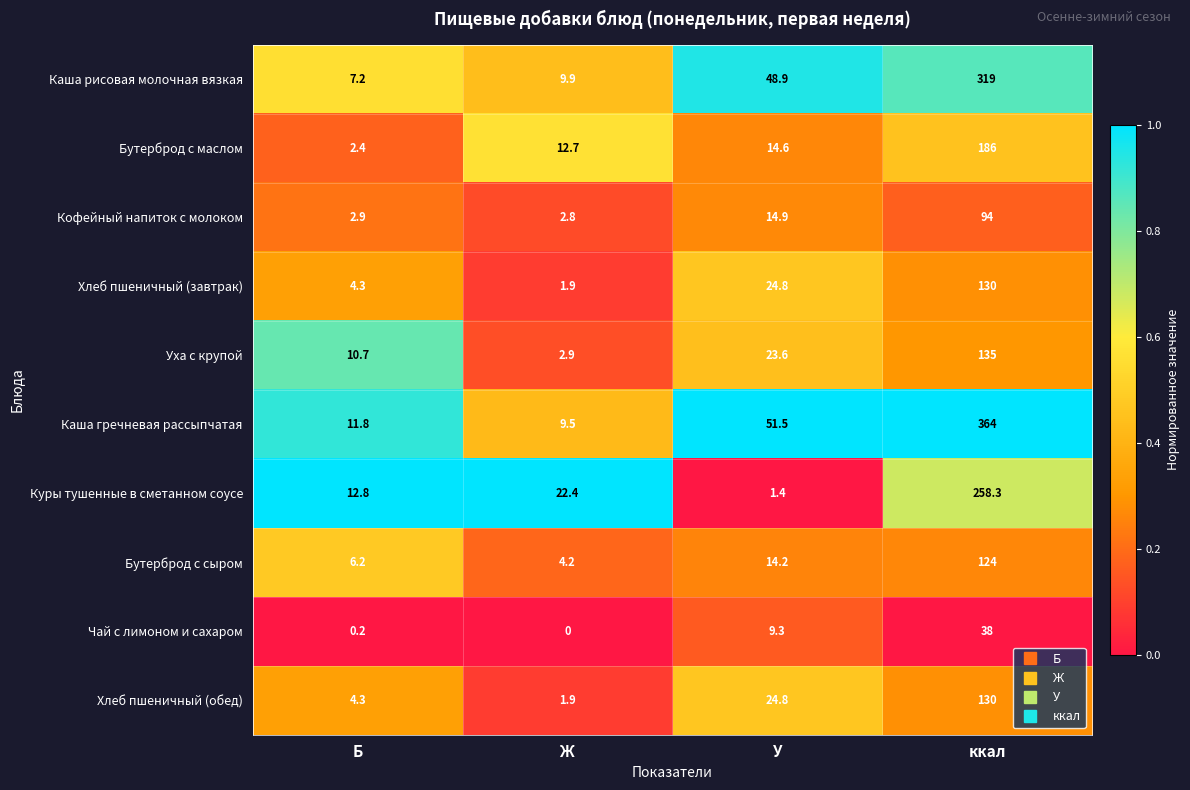

What is the difference between the highest and lowest values at Ж?

22.4